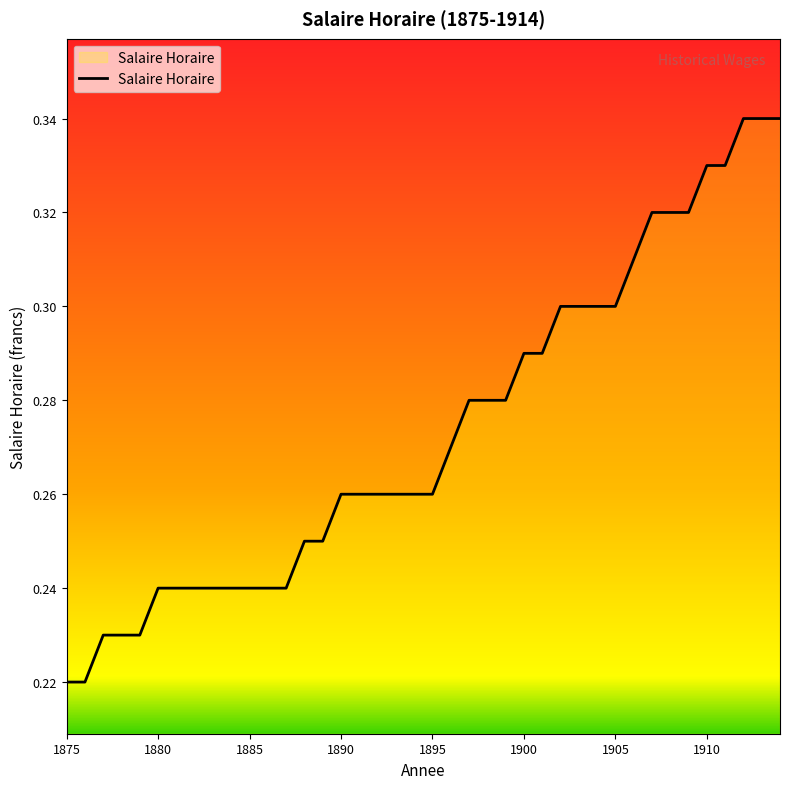

At which category does the chart reach its minimum across all series?

1875